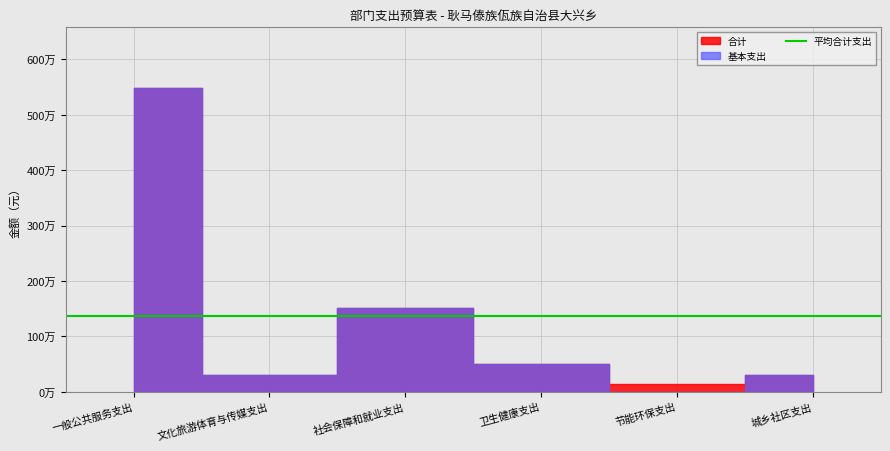

True or false: 合计 has more than 1 interior local peaks.

False